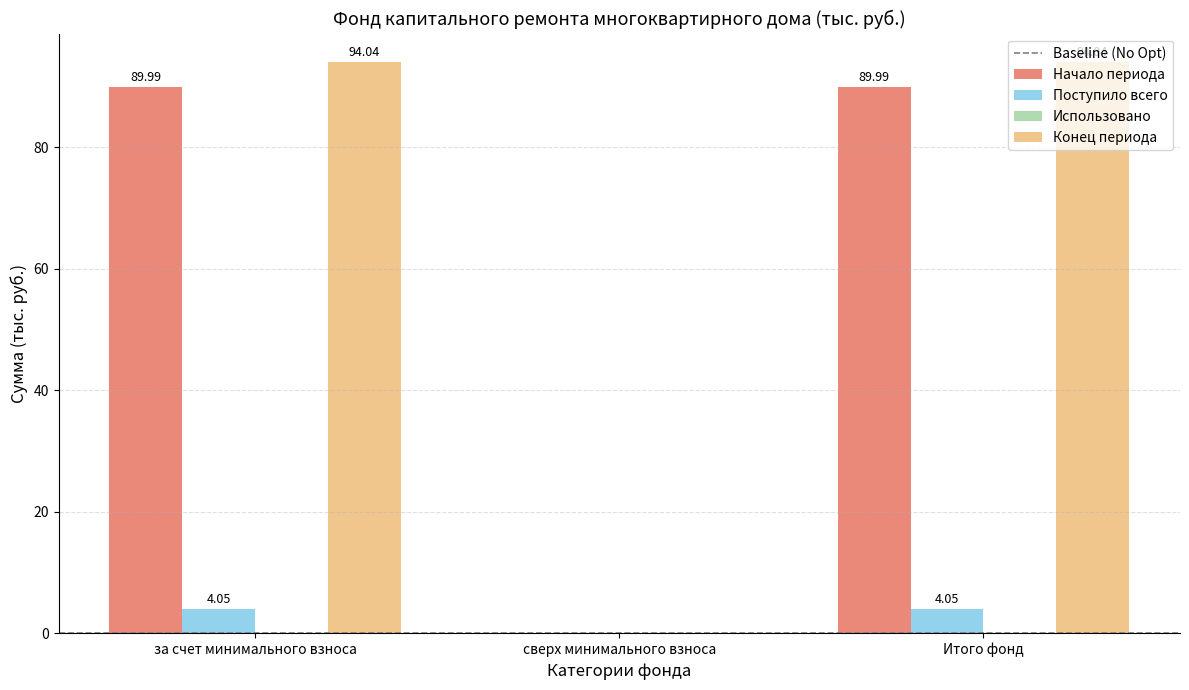

What is the average value of the Поступило всего series?

2.7